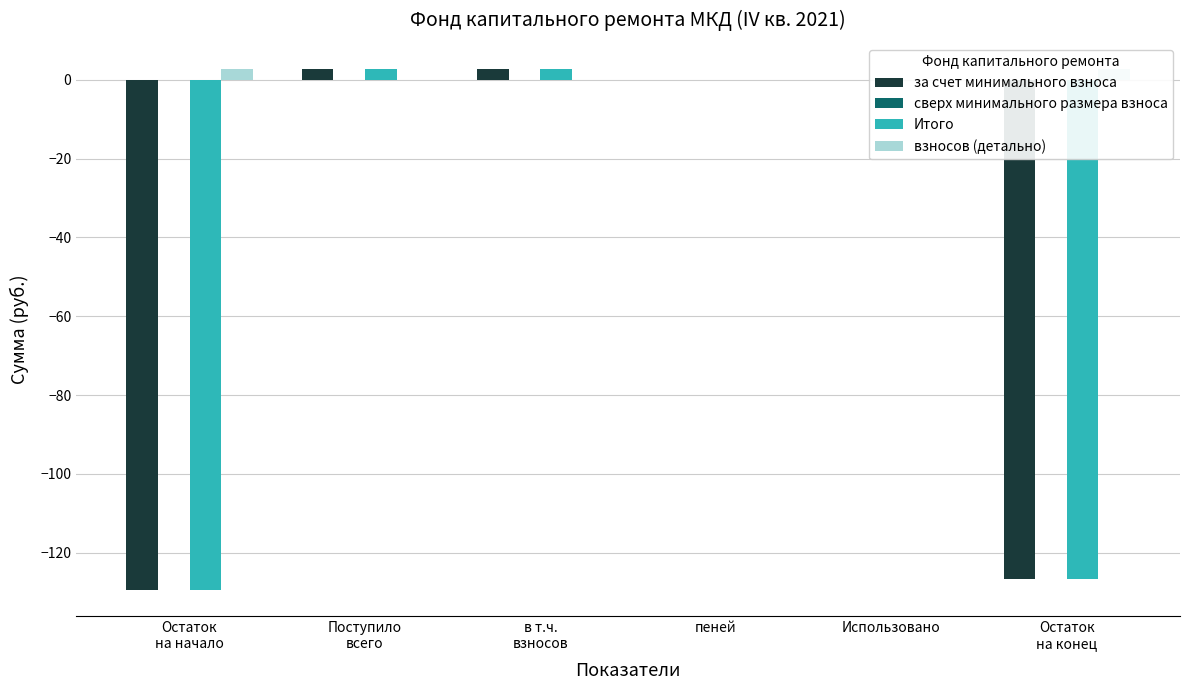

Does the chart contain any negative values?

Yes